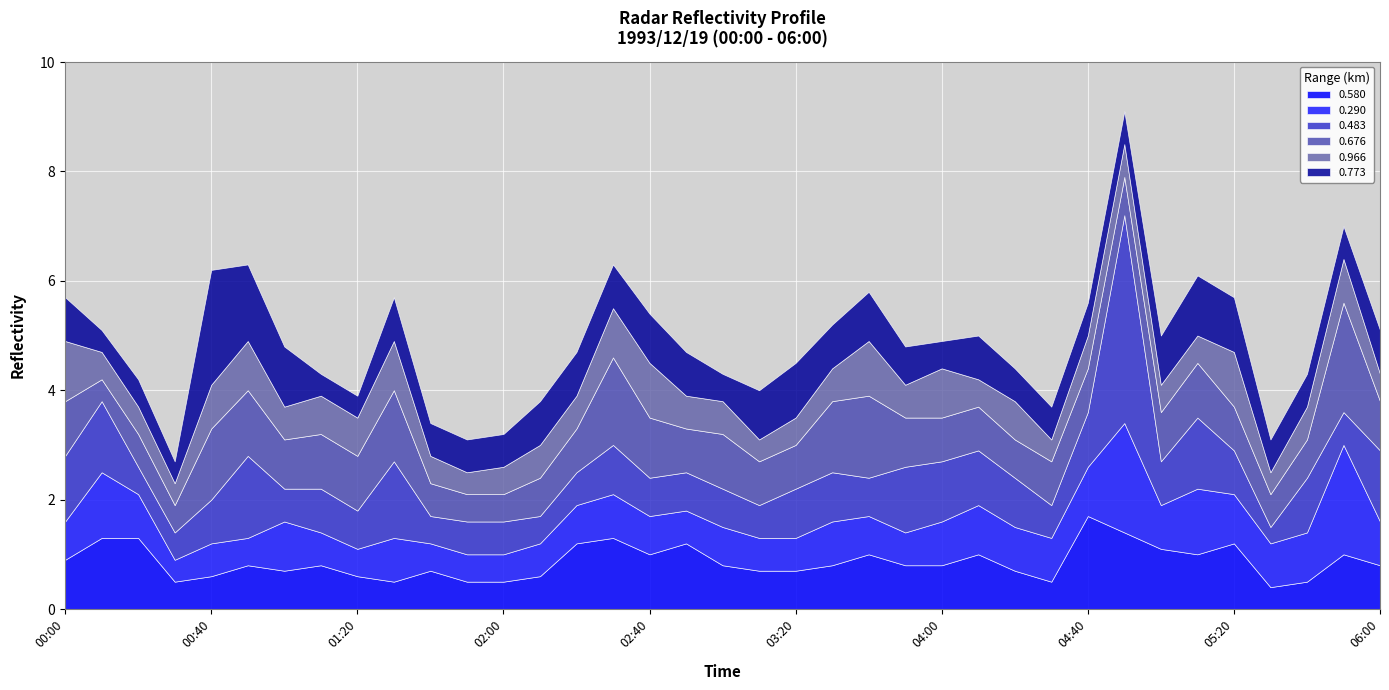

What is the difference between the maximum and minimum values in the 0.773 series?

1.7